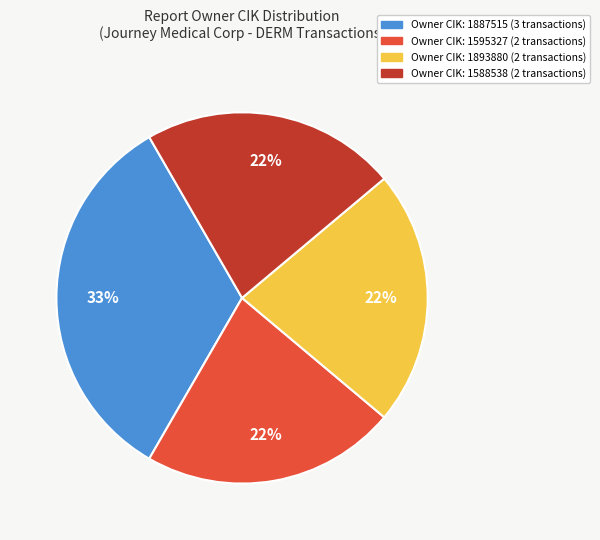

Does any single category account for the majority?

No